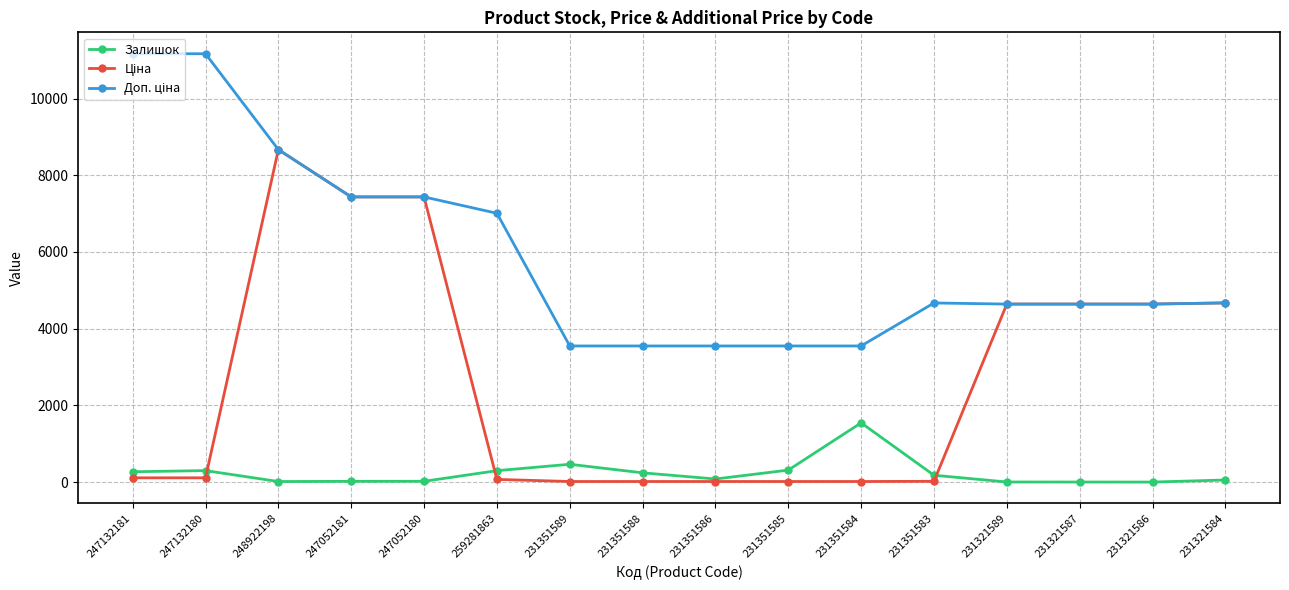

What is the highest value of the Залишок series?

1545.0